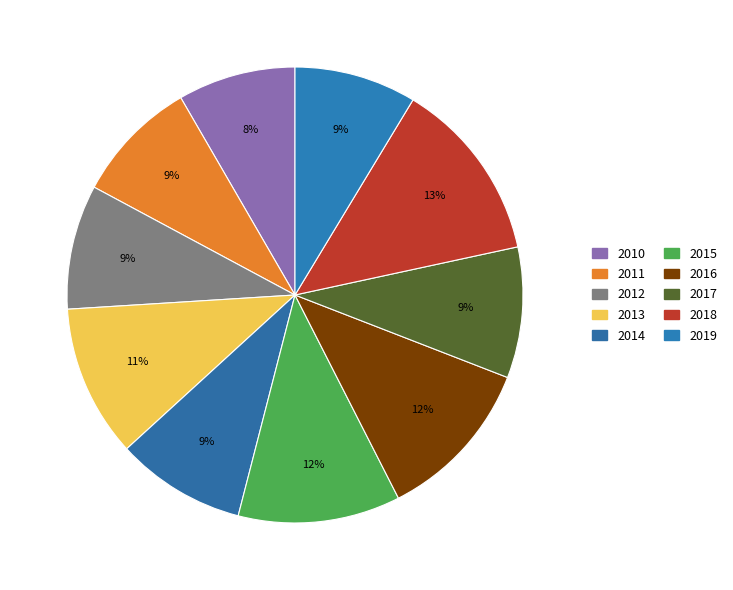

How many slices are in this pie chart?

10